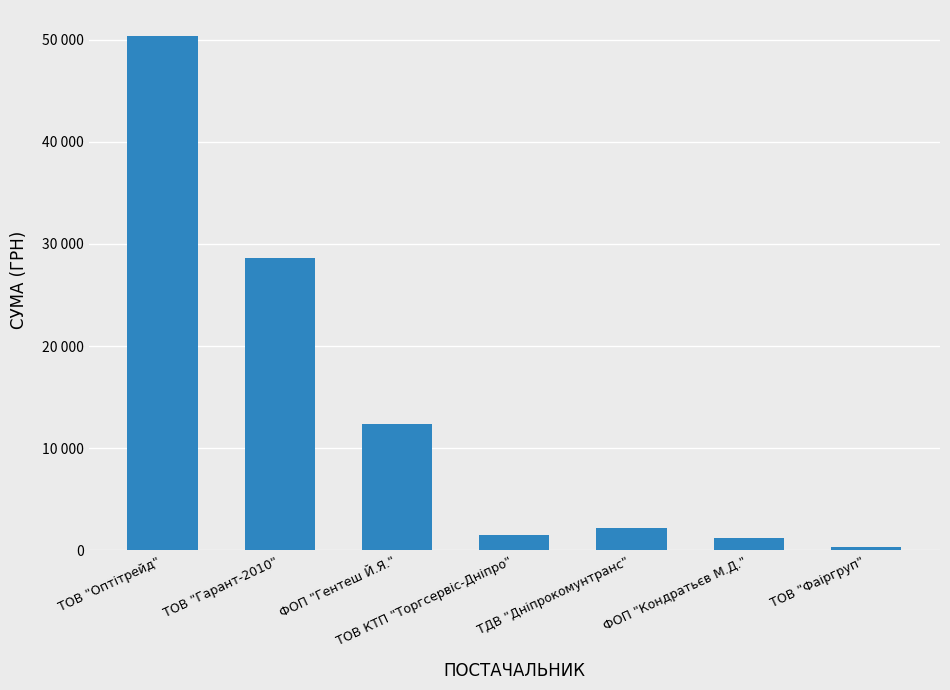

Does the chart contain any negative values?

No